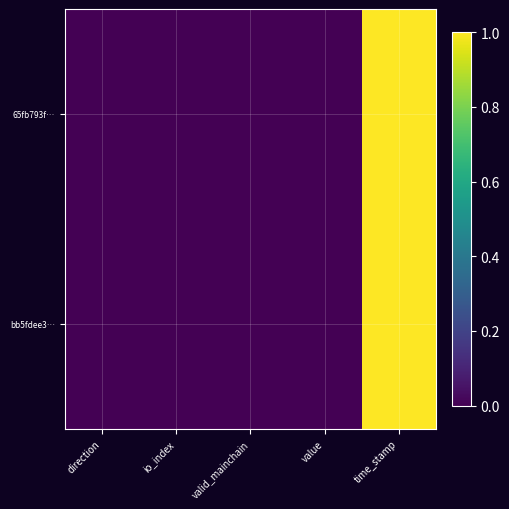

List the series in order of their peak value, highest first.

65fb793f…, bb5fdee3…